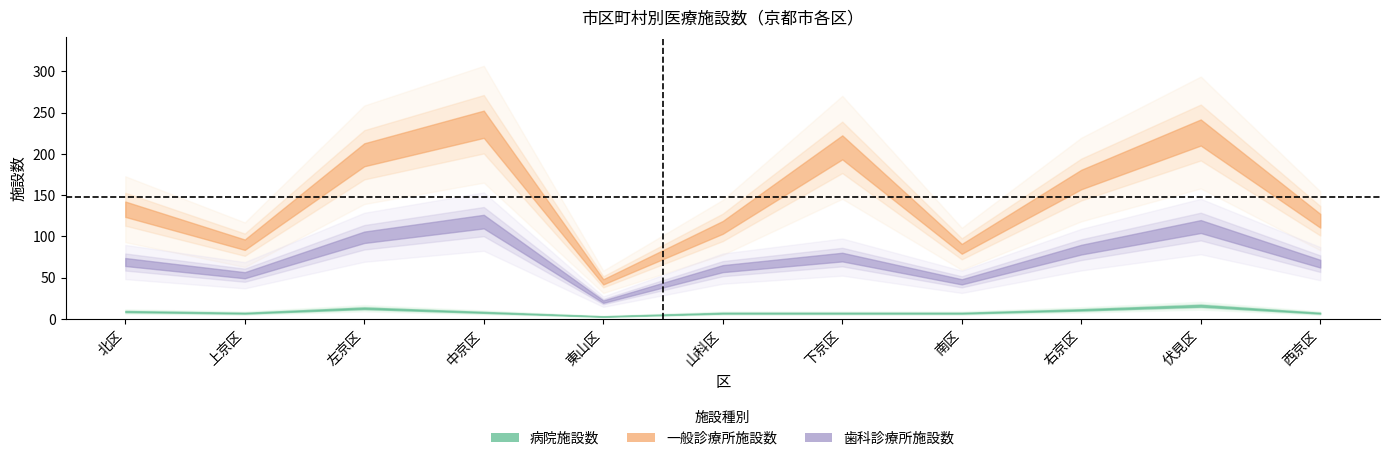

Which has a higher value, 東山区 or 右京区?

右京区